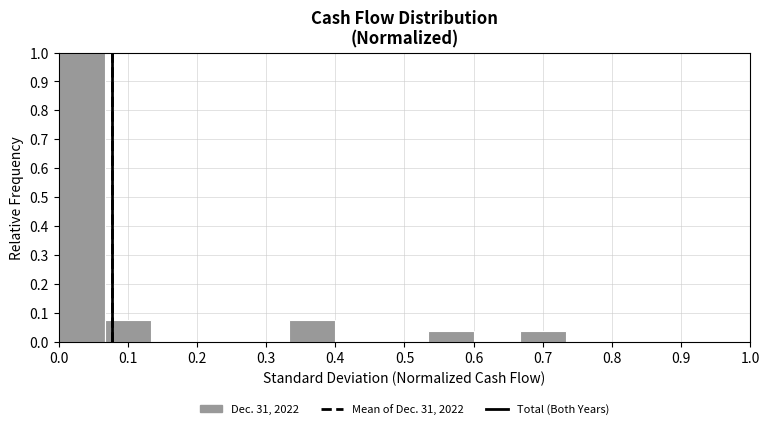

Reading left to right, list every bar in this chart as the range it spans on the x-axis followed by its height. Neither the bar edges nor the heights are printed on the chart, so give them approximately, as read against the axes.

0.00 to 0.07: 1.00
0.07 to 0.13: 0.07
0.13 to 0.20: 0
0.20 to 0.27: 0
0.27 to 0.33: 0
0.33 to 0.40: 0.07
0.40 to 0.47: 0
0.47 to 0.53: 0
0.53 to 0.60: 0.04
0.60 to 0.67: 0
0.67 to 0.73: 0.04
0.73 to 0.80: 0
0.80 to 0.87: 0
0.87 to 0.93: 0
0.93 to 1.00: 0